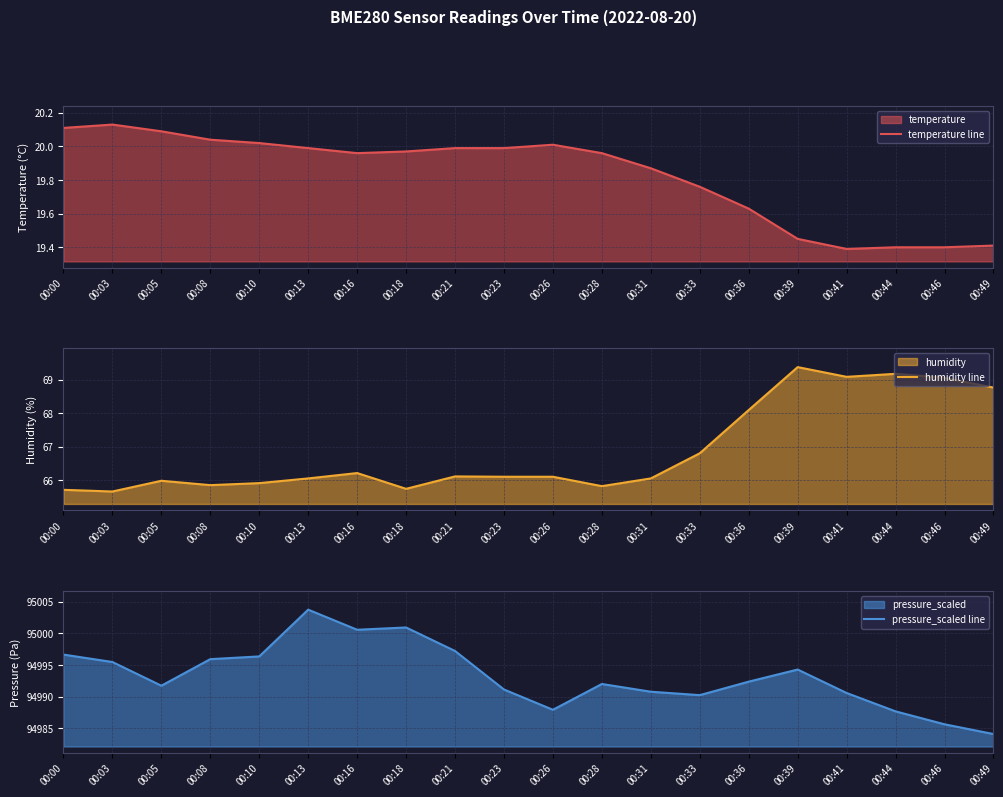

What is the difference between the second highest and minimum values in the temperature line series?

0.7